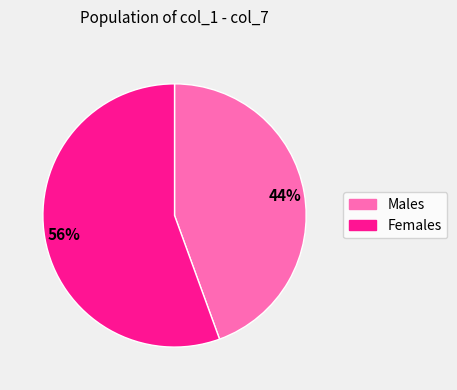

To the nearest percent, what is the average slice percentage?

50%